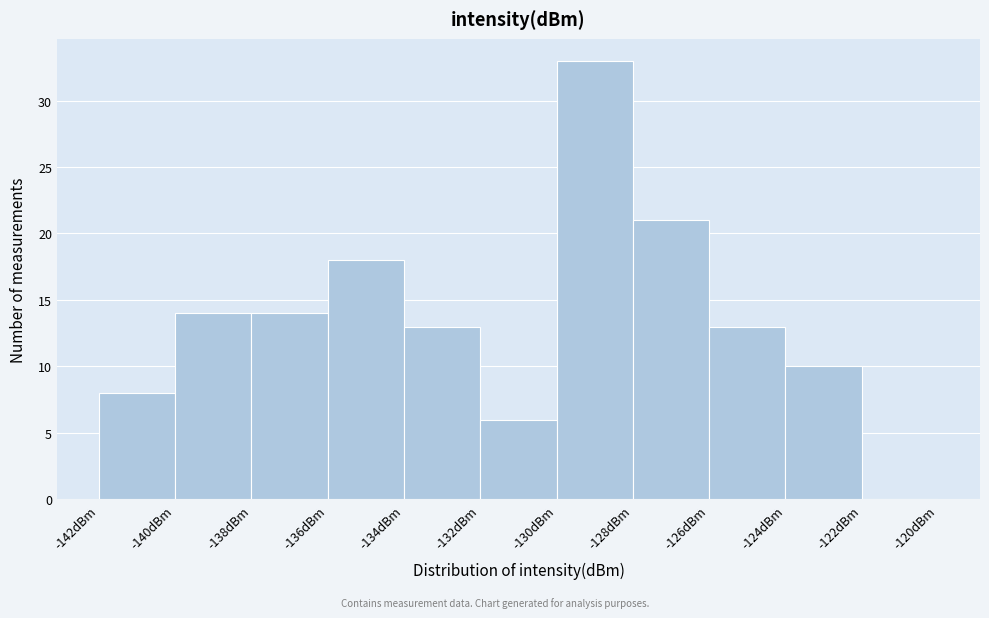

Reading left to right, transcribe this chart: for each bar, give the range it covers on the x-axis and its height. The values are not printed on the chart, so give them approximately, as read against the axis.

-142 to -140: 8
-140 to -138: 14
-138 to -136: 14
-136 to -134: 18
-134 to -132: 13
-132 to -130: 6
-130 to -128: 33
-128 to -126: 21
-126 to -124: 13
-124 to -122: 10
-122 to -120: 0